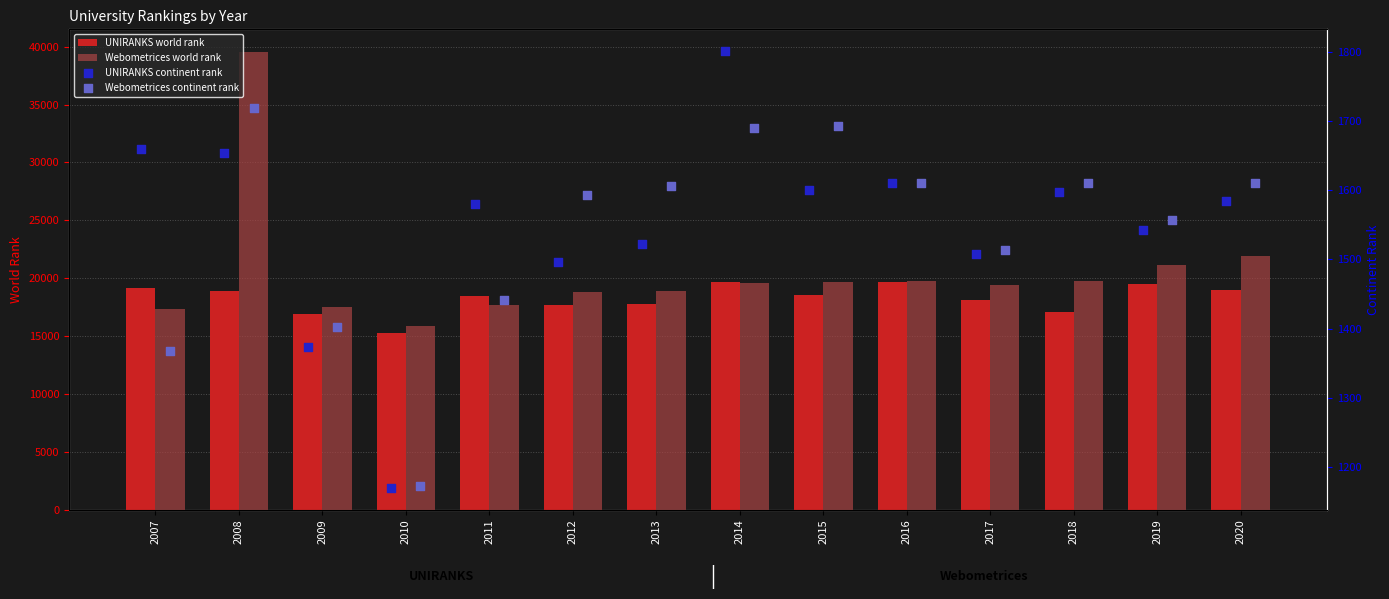

At which label does Webometrices world rank reach its minimum?

2010